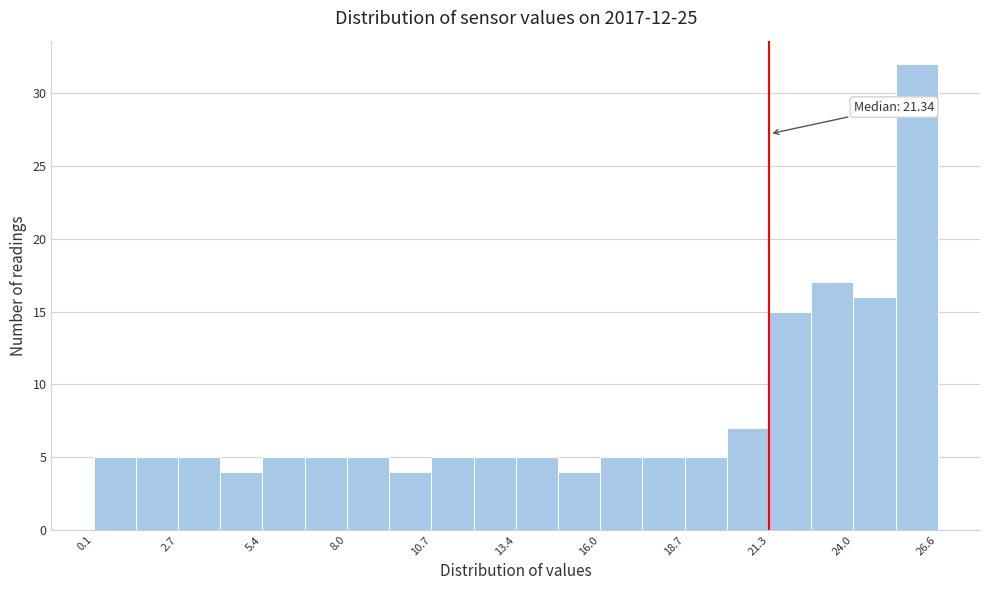

Read against the x-axis, roughly where is the centre of the tallest bar?

26.0